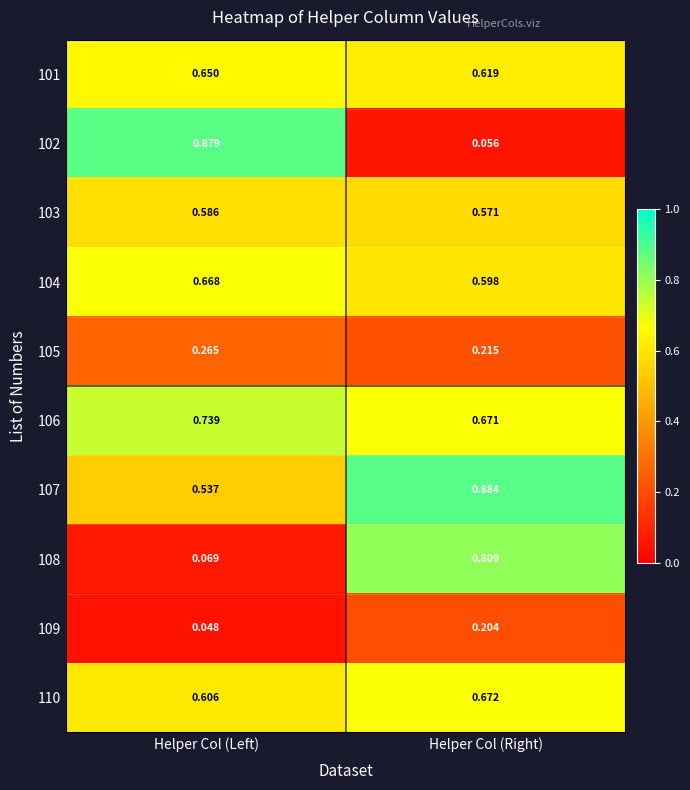

At which label is 106 closest to 0?

Helper Col (Right)